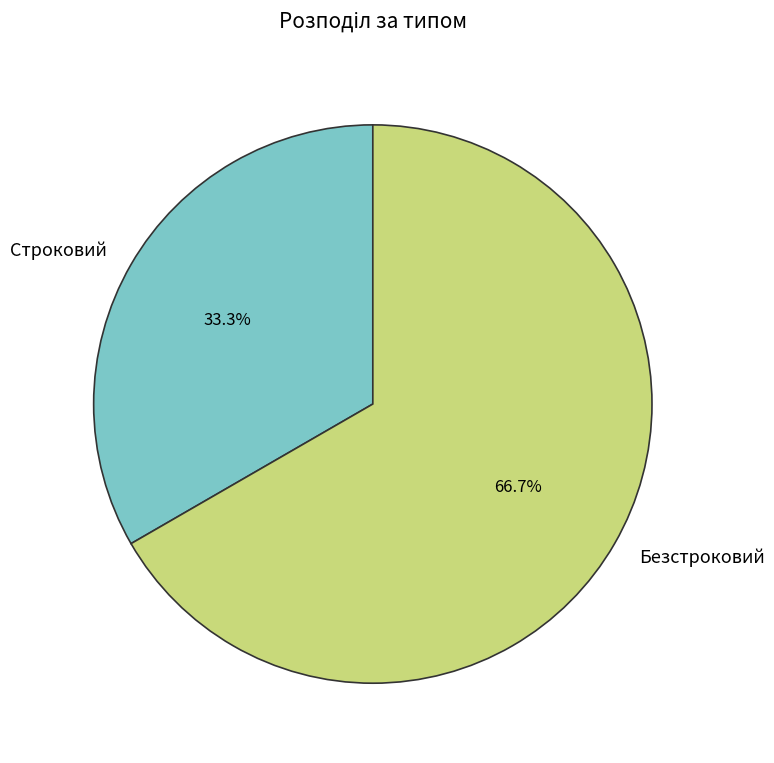

True or false: Безстроковий accounts for 67% of the total.

True